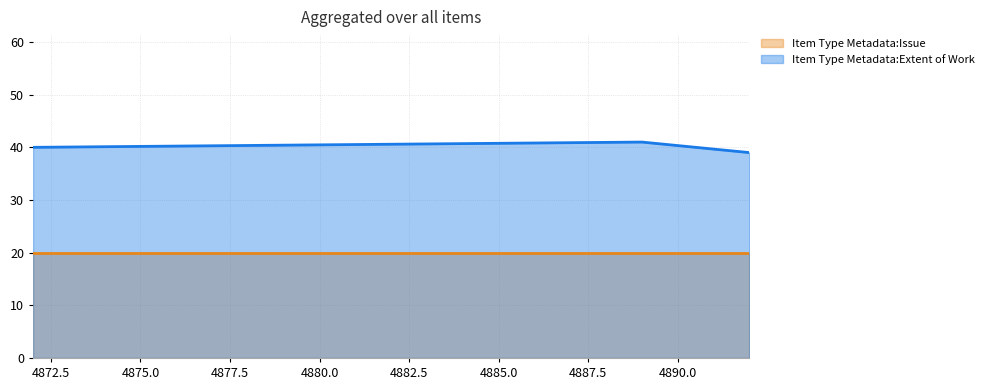

List the series in order of their peak value, lowest first.

Item Type Metadata:Issue, Item Type Metadata:Extent of Work